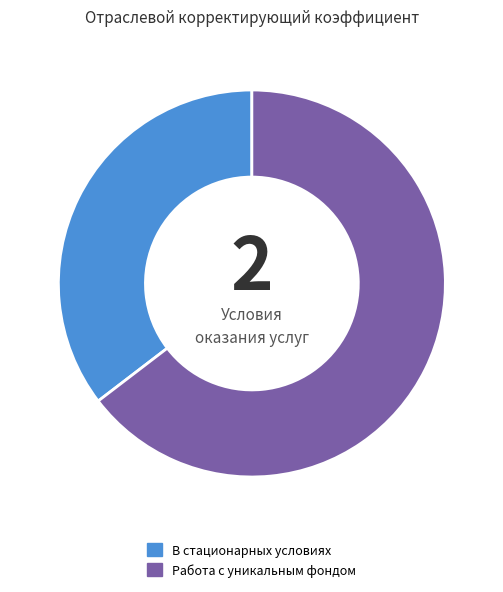

Combined, do В стационарных условиях and Работа с уникальным фондом account for over 50%?

Yes